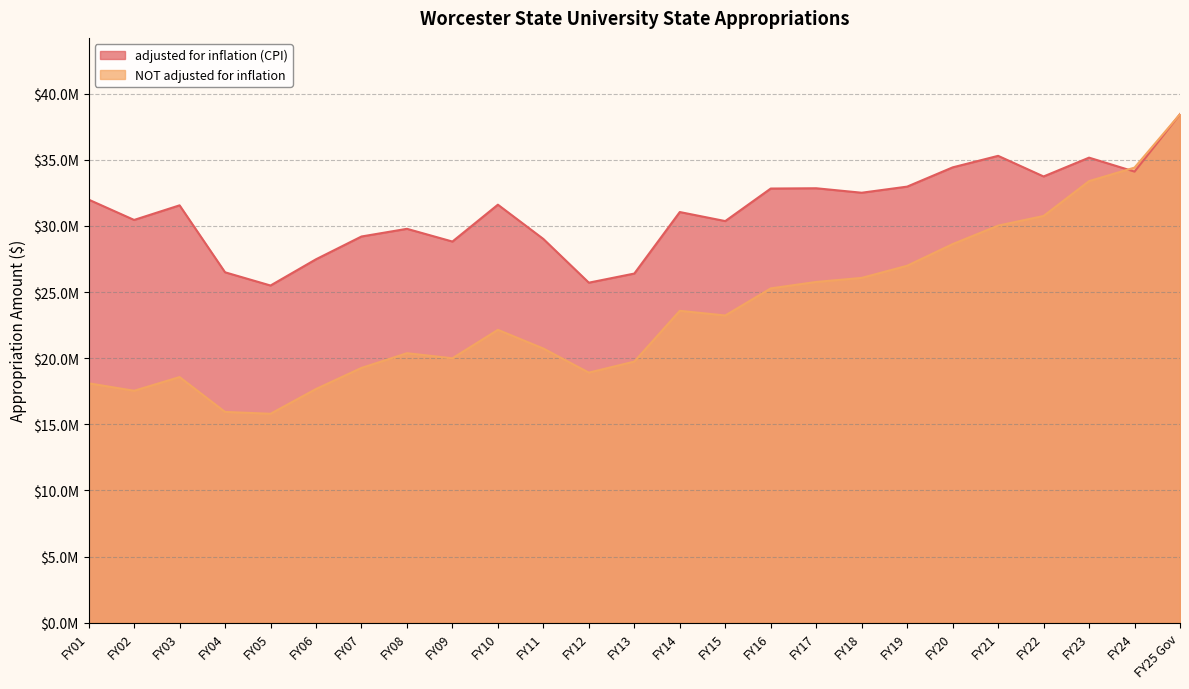

The value of NOT adjusted for inflation at FY10 is 22142131. True or false?

True